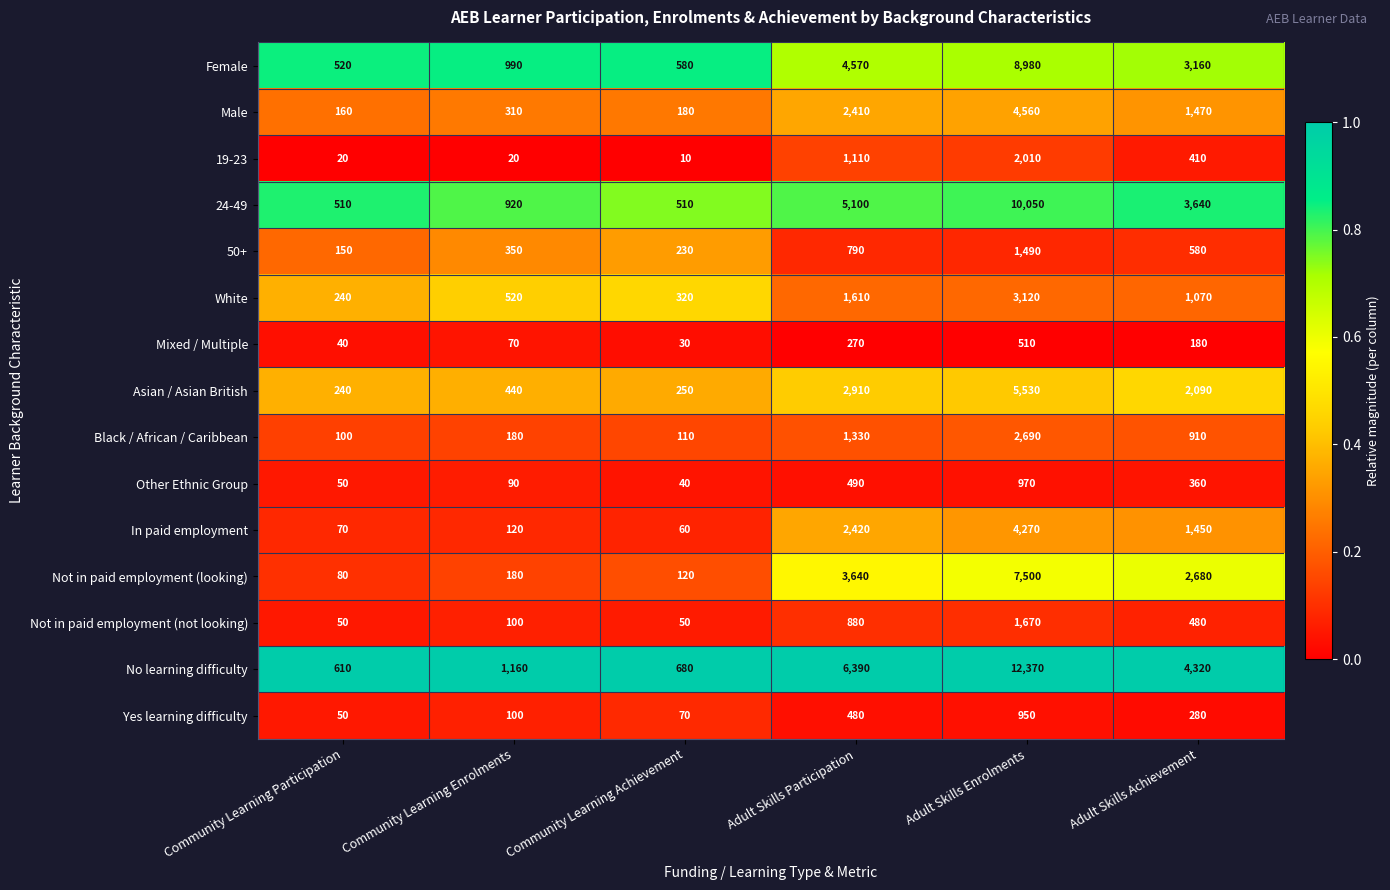

List the labels in order of No learning difficulty value, smallest first.

Community Learning Participation, Community Learning Achievement, Community Learning Enrolments, Adult Skills Achievement, Adult Skills Participation, Adult Skills Enrolments